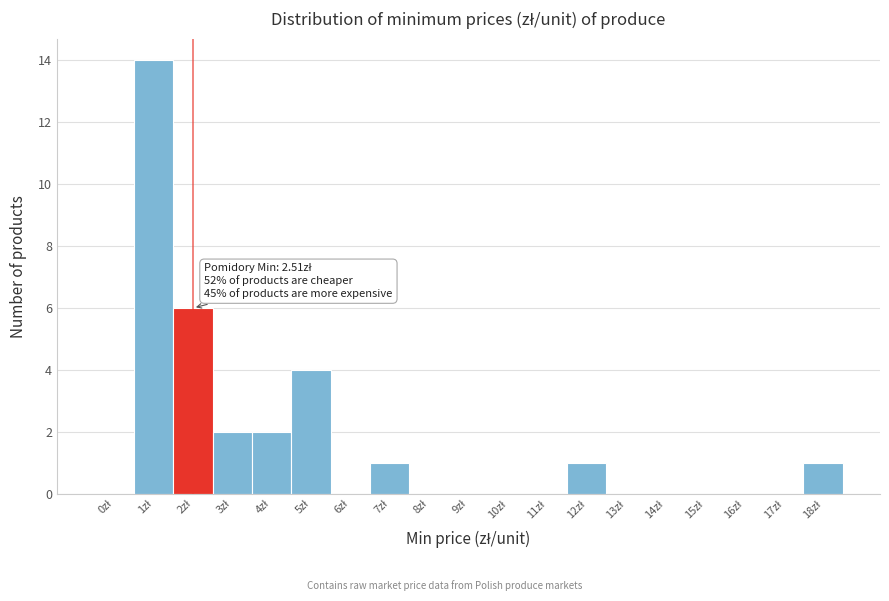

What is the sum of all values?

31